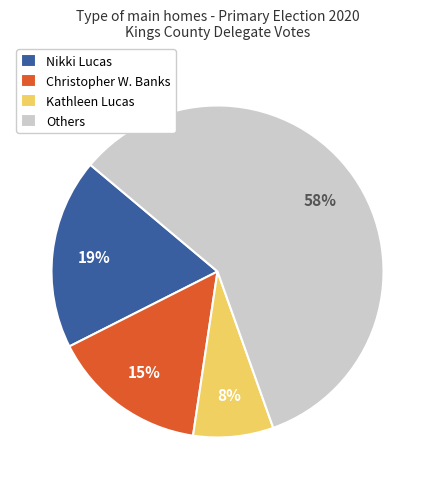

True or false: Nikki Lucas accounts for 27% of the total.

False